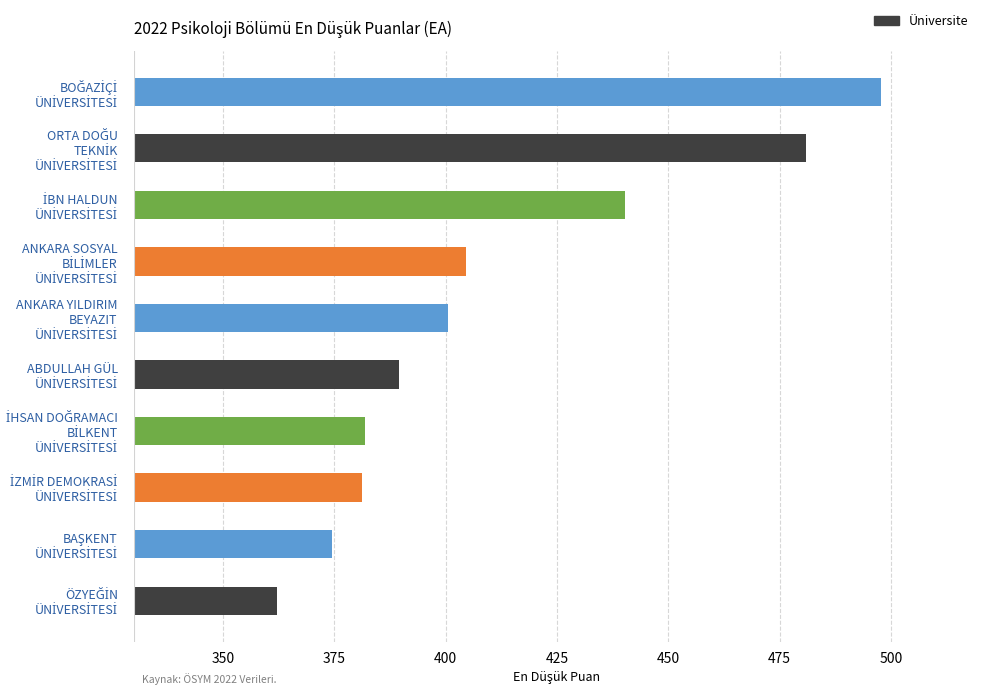

What is the sum of all values?

4113.5